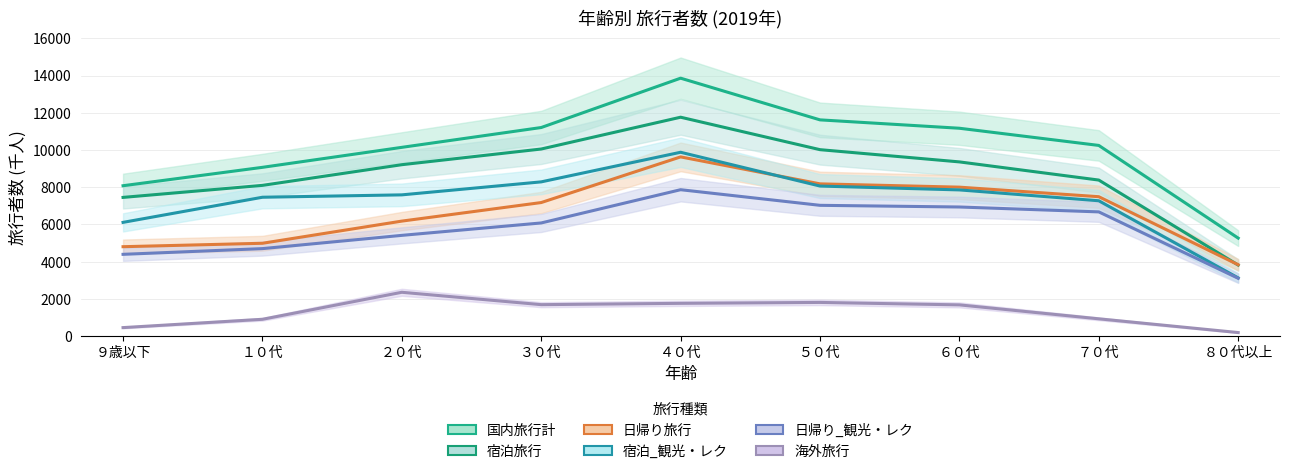

Count the number of categories in the chart.

9